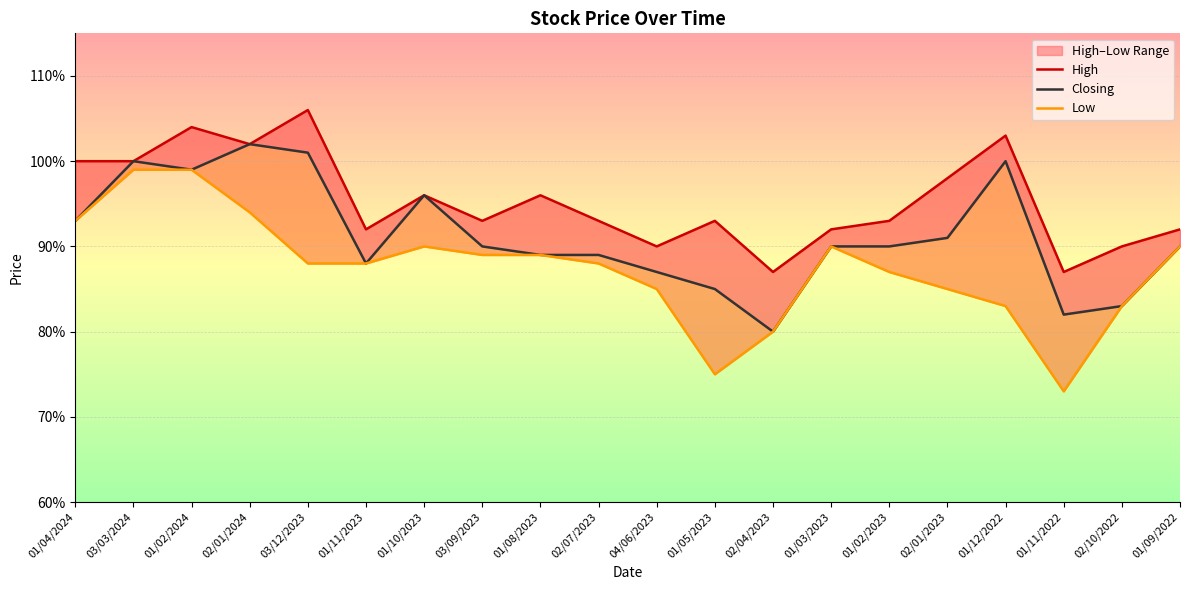

List the labels in order of Closing value, smallest first.

02/04/2023, 01/11/2022, 02/10/2022, 01/05/2023, 04/06/2023, 01/11/2023, 01/08/2023, 02/07/2023, 03/09/2023, 01/03/2023, 01/02/2023, 01/09/2022, 02/01/2023, 01/04/2024, 01/10/2023, 01/02/2024, 03/03/2024, 01/12/2022, 03/12/2023, 02/01/2024